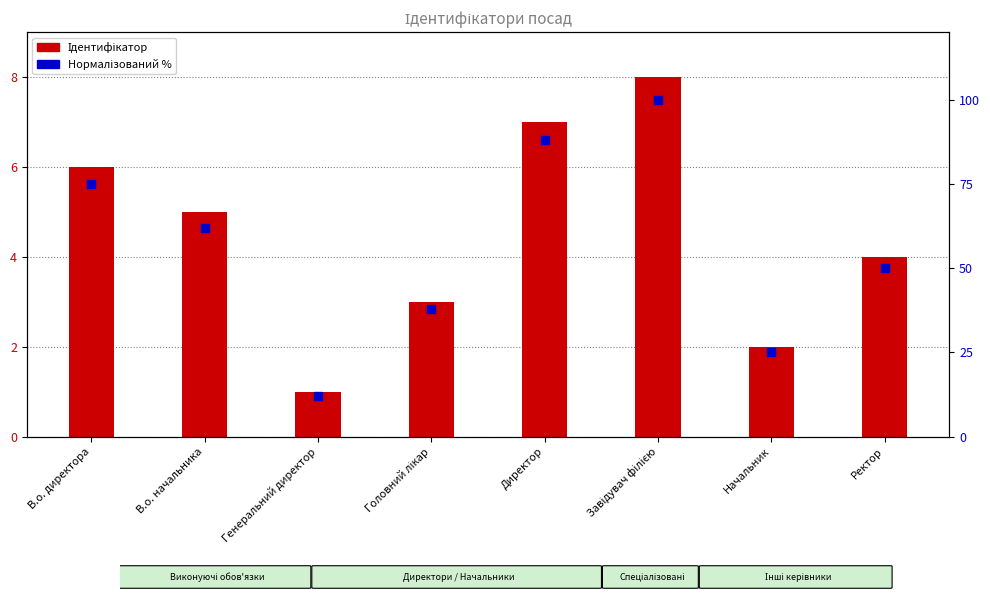

Which series has the widest spread of Y values?

Нормалізований %